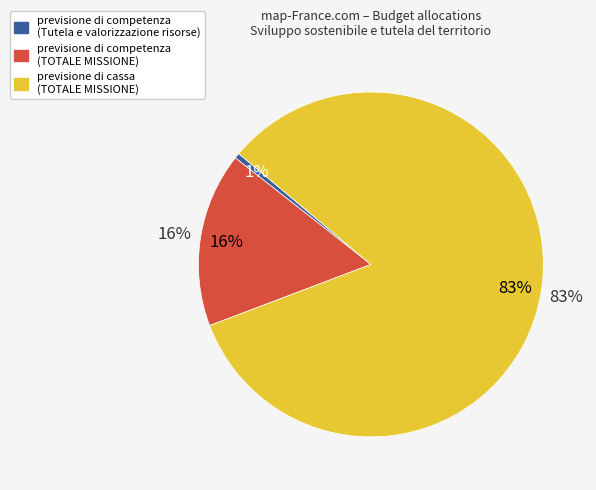

How many slices are in this pie chart?

3